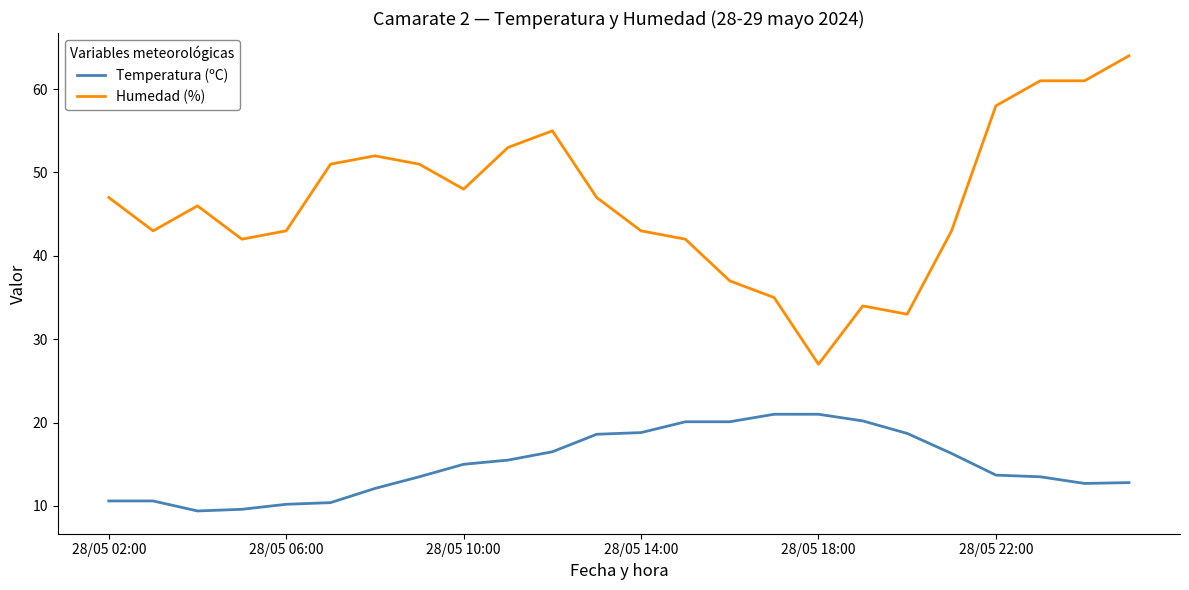

True or false: Humedad (%) and Temperatura (ºC) intersect in this chart.

False